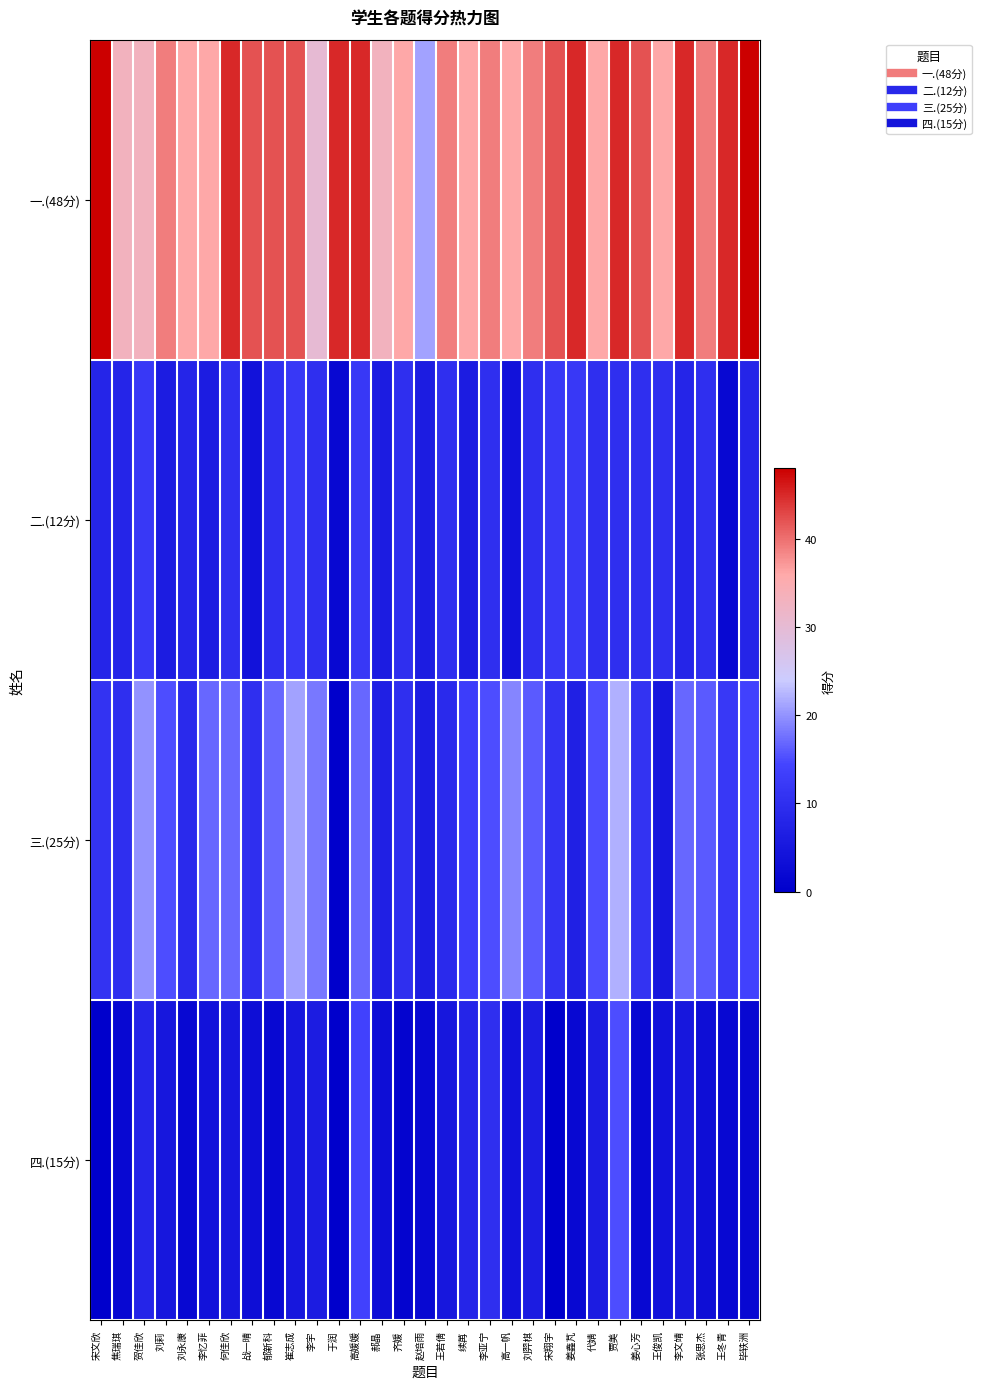

At 贺佳欣, list the series in order from largest to smallest.

一.(48分), 三.(25分), 二.(12分), 四.(15分)